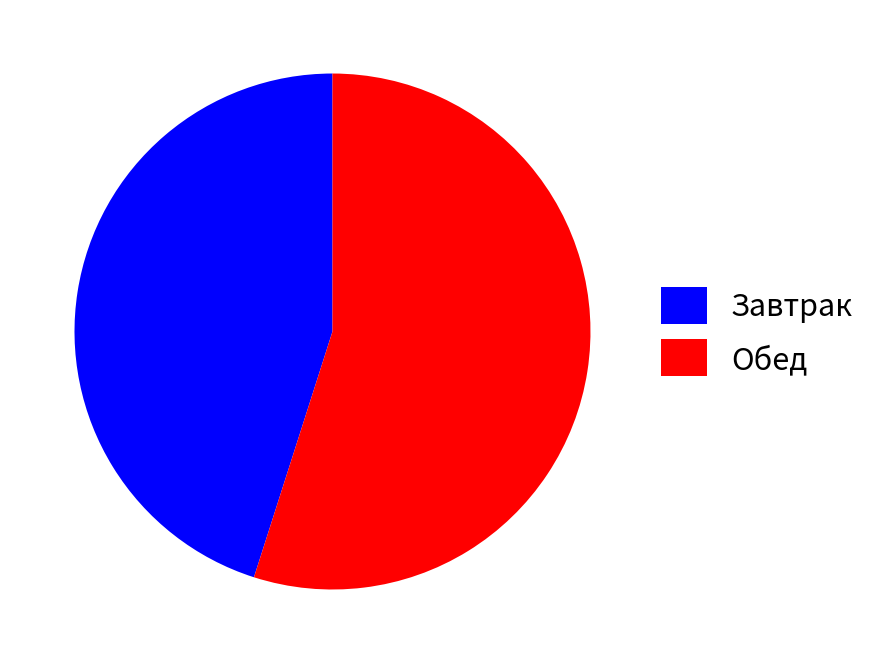

Does Обед represent more than half of the total?

Yes